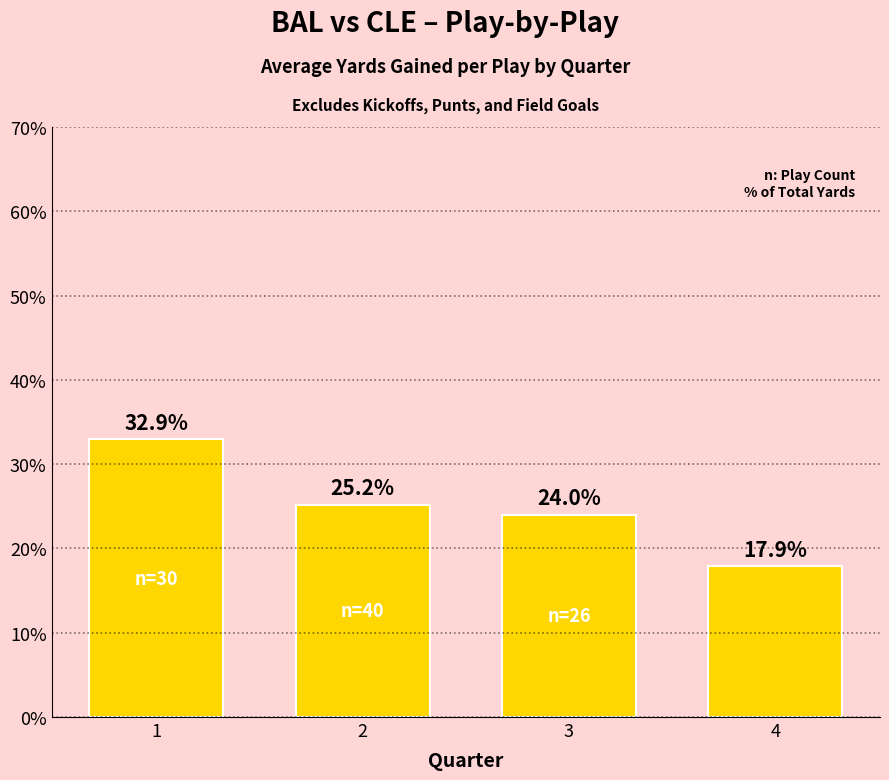

Is it true that the value at 4 is 17.9?

True